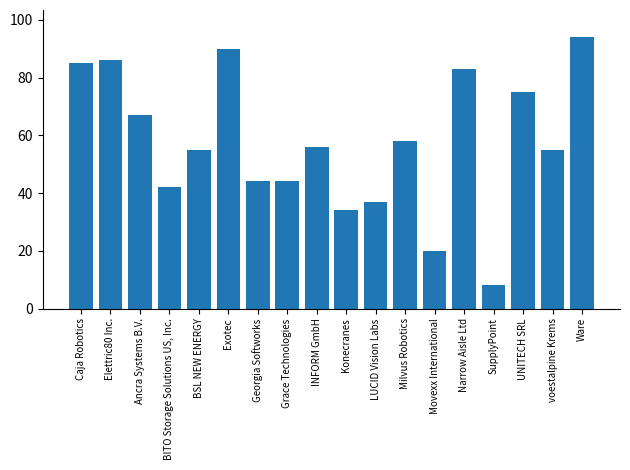

What position from the left is INFORM GmbH?

9